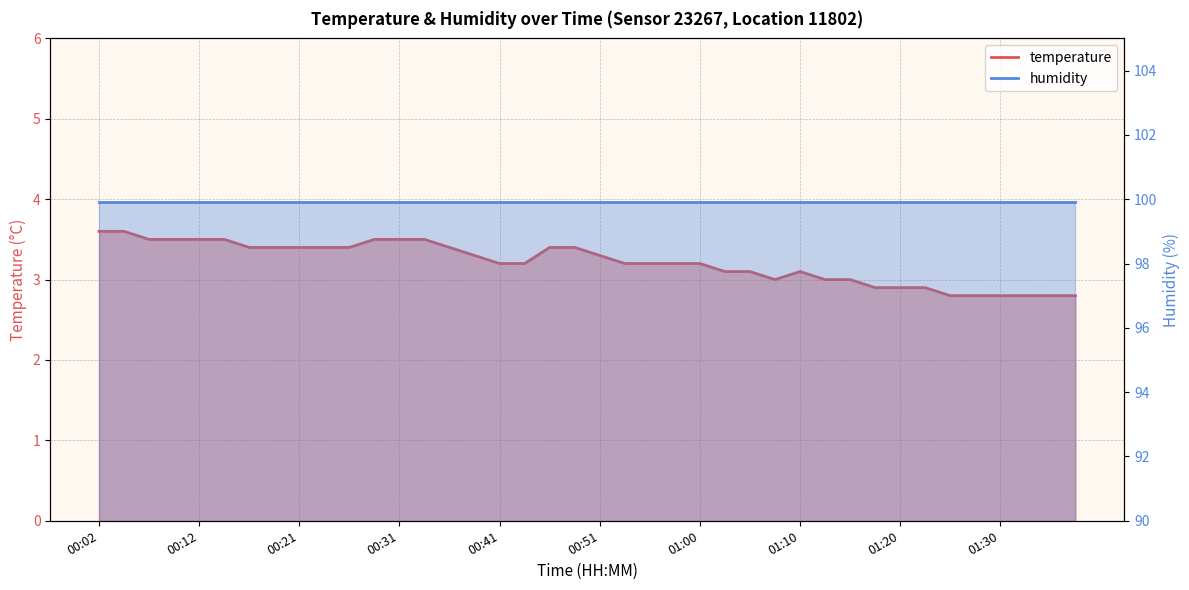

What is the label of the 20th point from the right?

00:51